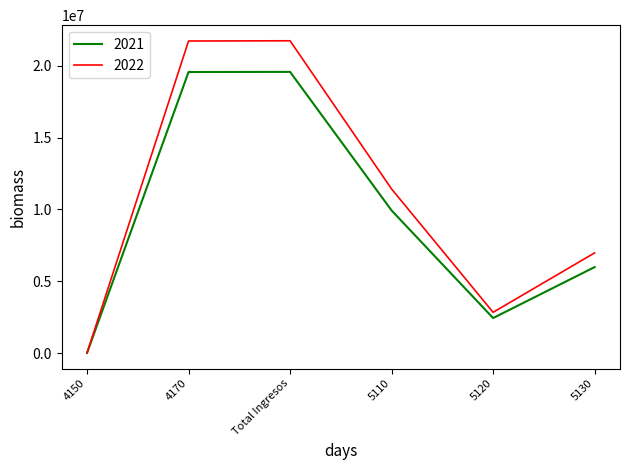

The value of 2021 at 5120 is 2441852.5. True or false?

True